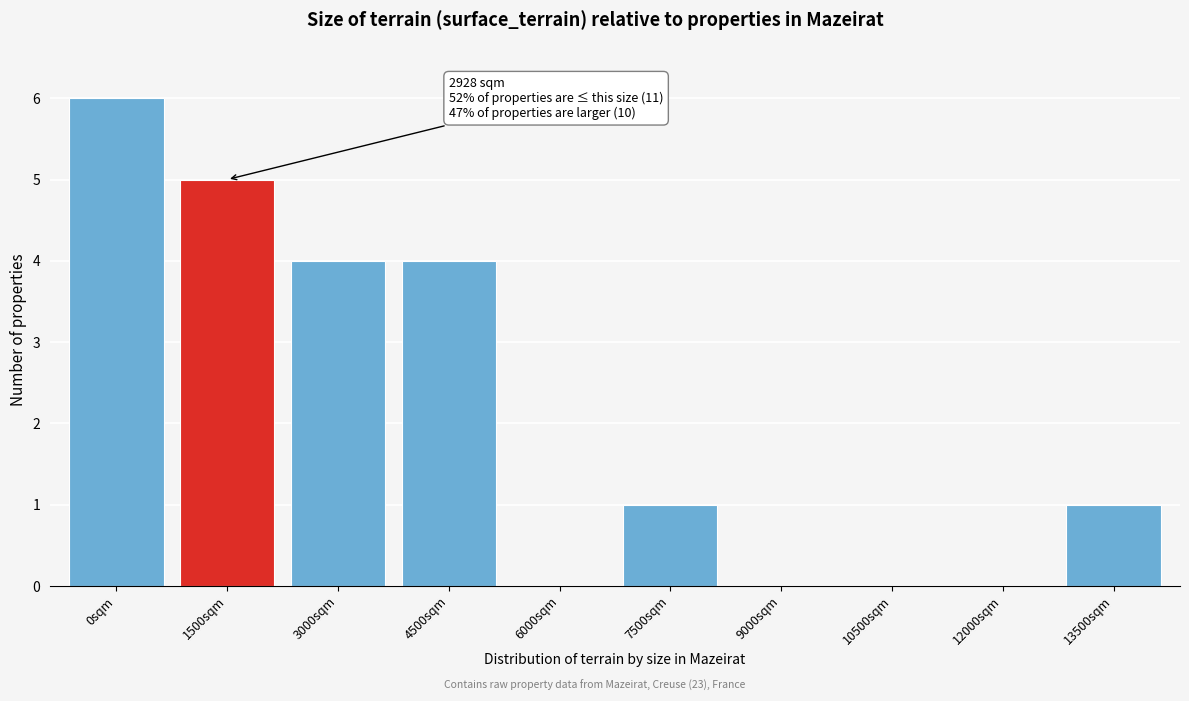

Reading right to left, list all the values displayed in this chart.

13500sqm=1	12000sqm=0	10500sqm=0	9000sqm=0	7500sqm=1	6000sqm=0	4500sqm=4	3000sqm=4	1500sqm=5	0sqm=6